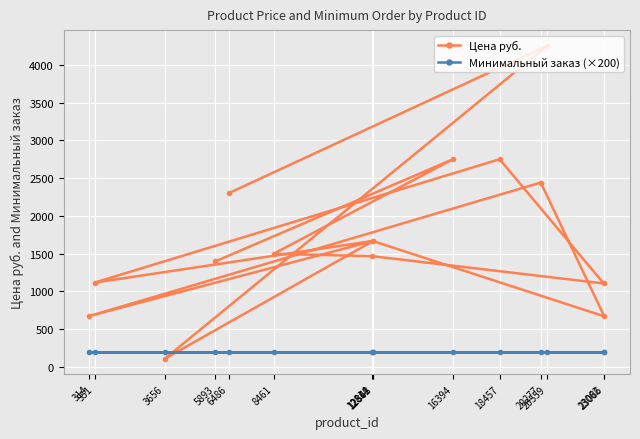

How many times do Минимальный заказ (×200) and Цена руб. cross each other?

2